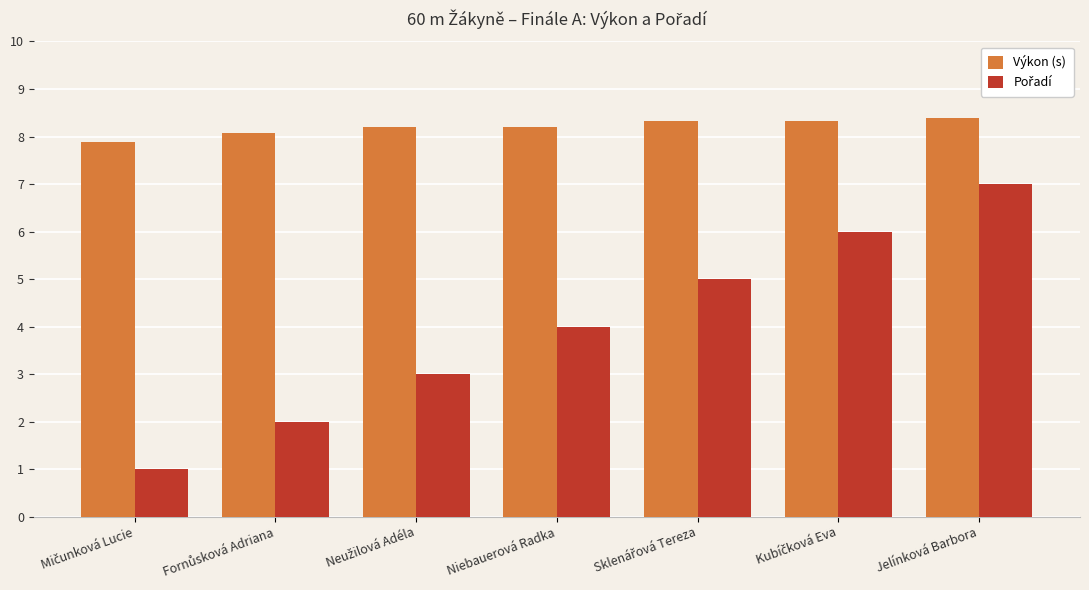

What is the maximum value for Výkon (s)?

8.4